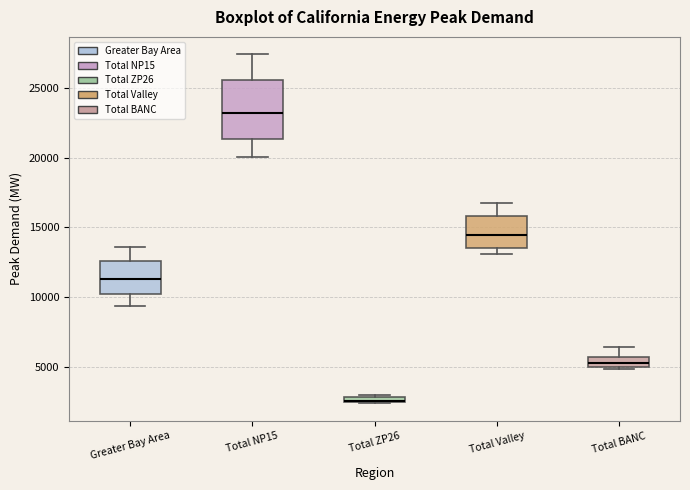

Comparing the boxes themselves (not the whiskers), which one is the tallest?

Total NP15